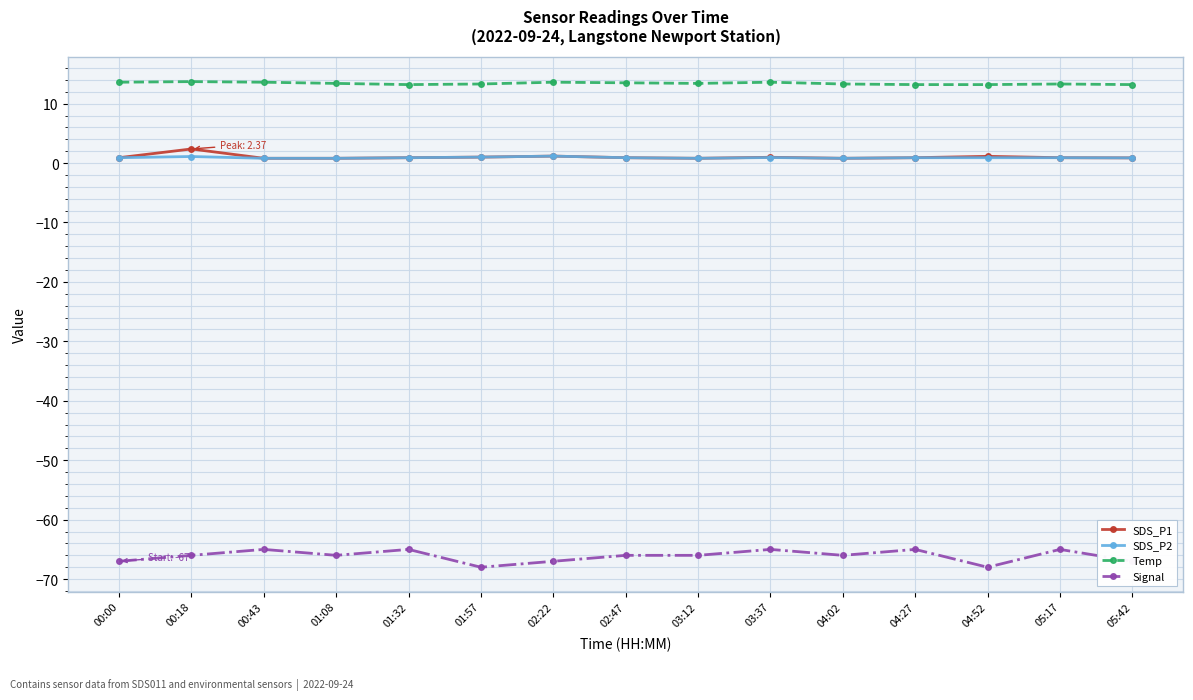

What is the total value across all series at 05:42?

-52.1